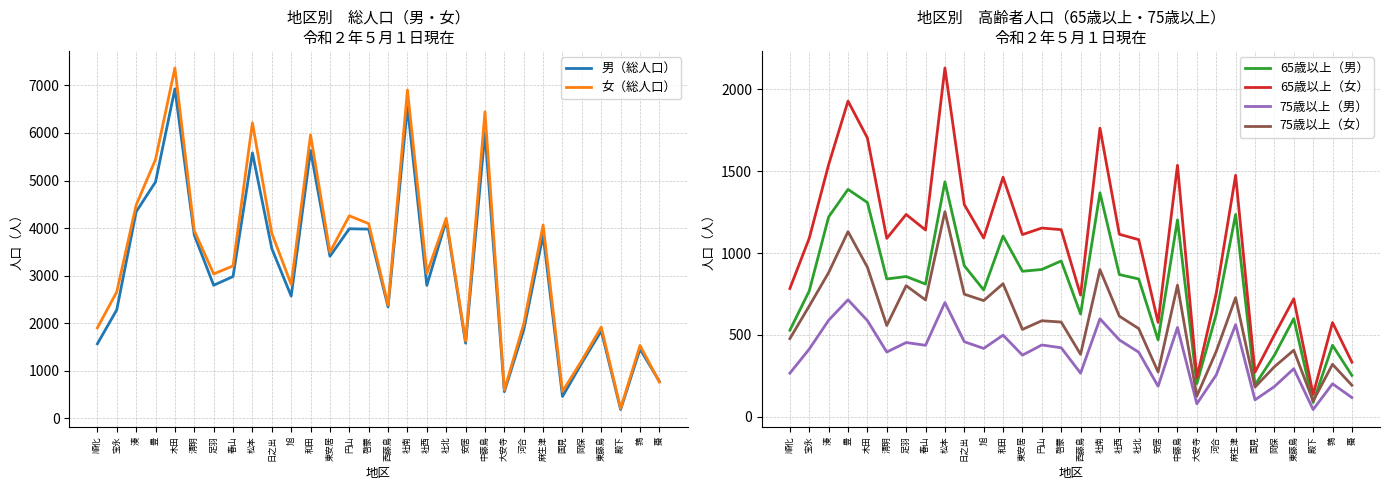

What is the minimum value shown in the chart?

45